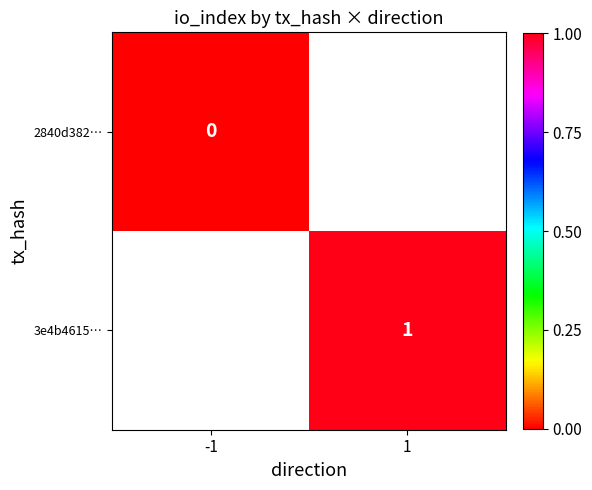

At how many categories does at least one series exceed 0?

1